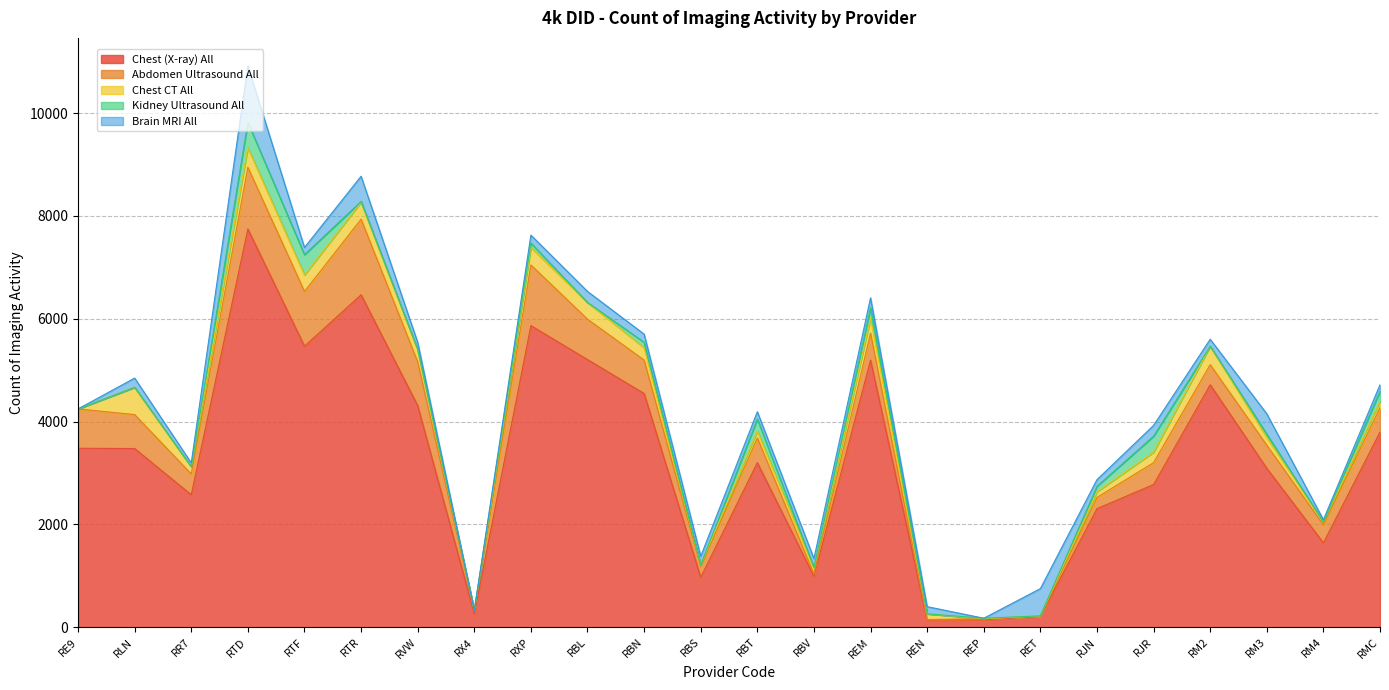

The value of Chest CT All at RX4 is 162. True or false?

False